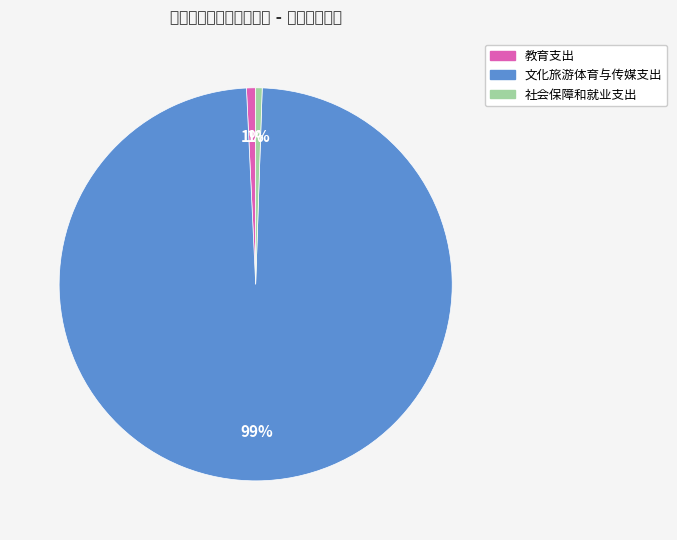

Is it true that 文化旅游体育与传媒支出 is 99% of the pie?

True